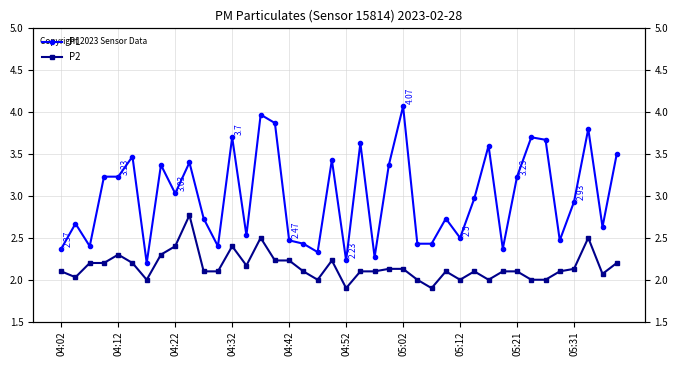

What are all the series names shown in the legend?

P1, P2